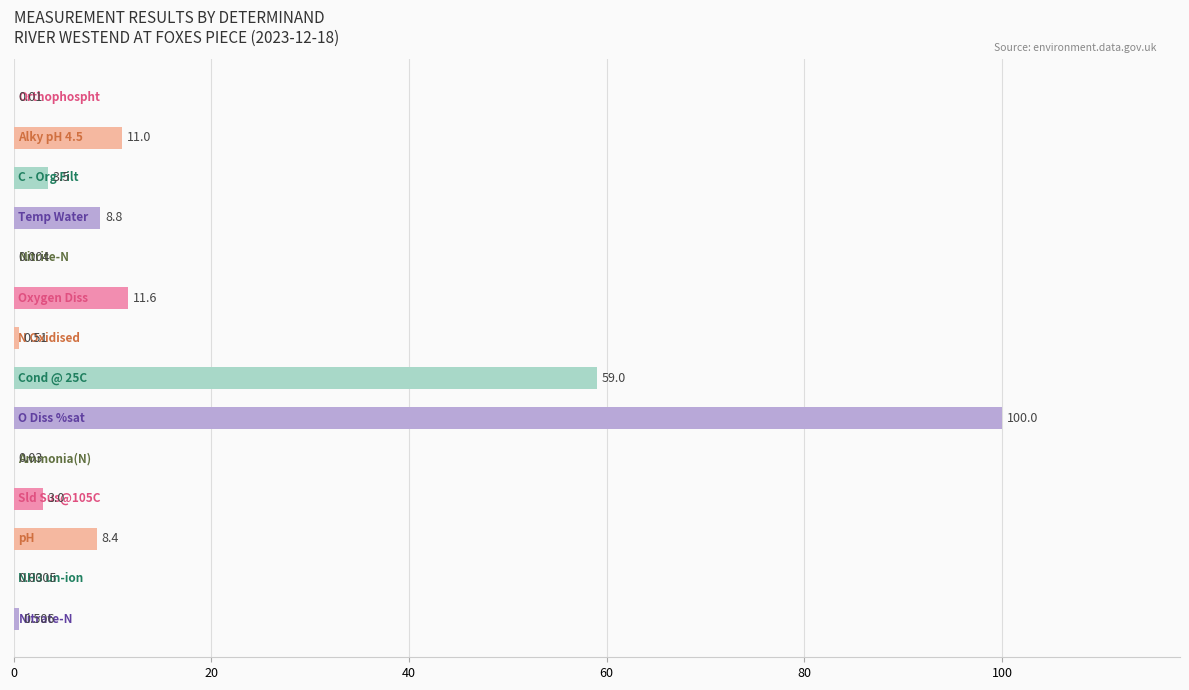

Where is the data nearest to the value 50?

7